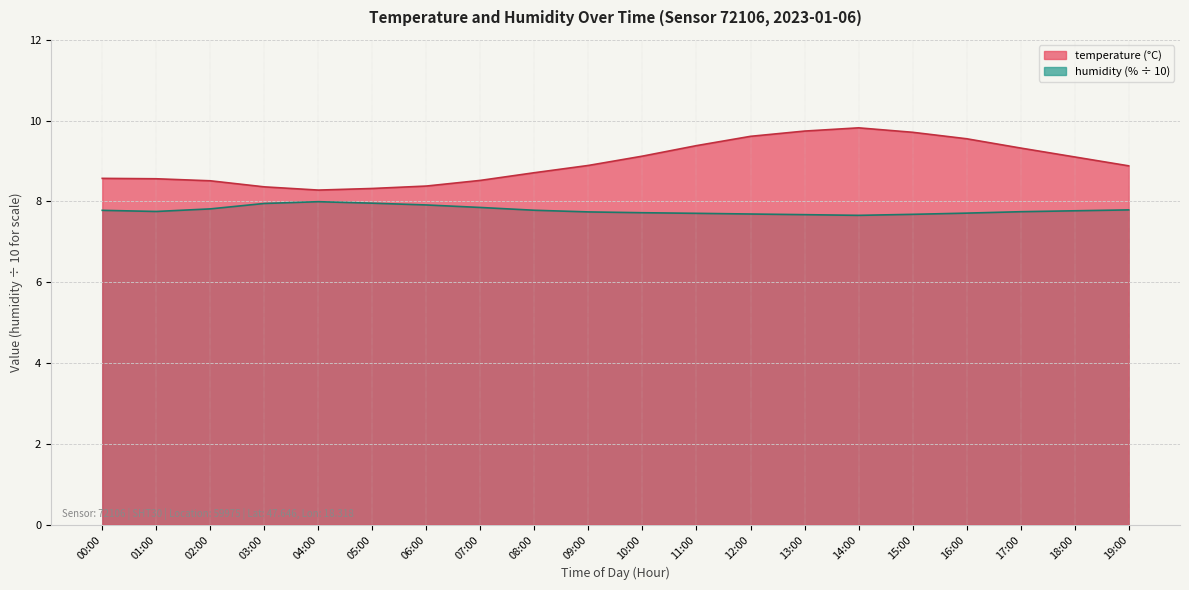

Reading right to left, extract all data points from this chart.

temperature: 19:00=8.9	18:00=9.1	17:00=9.3	16:00=9.6	15:00=9.7	14:00=9.8	13:00=9.7	12:00=9.6	11:00=9.4	10:00=9.1	09:00=8.9	08:00=8.7	07:00=8.5	06:00=8.4	05:00=8.3	04:00=8.3	03:00=8.4	02:00=8.5	01:00=8.6	00:00=8.6
humidity: 19:00=7.8	18:00=7.8	17:00=7.7	16:00=7.7	15:00=7.7	14:00=7.7	13:00=7.7	12:00=7.7	11:00=7.7	10:00=7.7	09:00=7.7	08:00=7.8	07:00=7.8	06:00=7.9	05:00=8.0	04:00=8.0	03:00=7.9	02:00=7.8	01:00=7.8	00:00=7.8